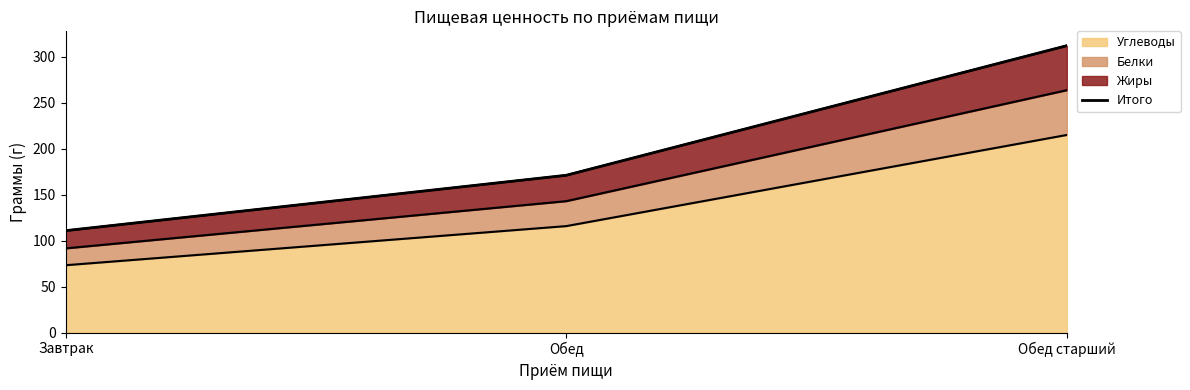

True or false: the data shows 170.9 at Обед.

True